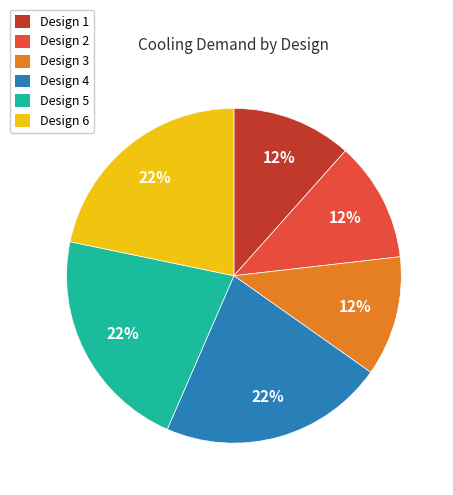

Do Design 3 and Design 6 together represent more than half of the pie?

No